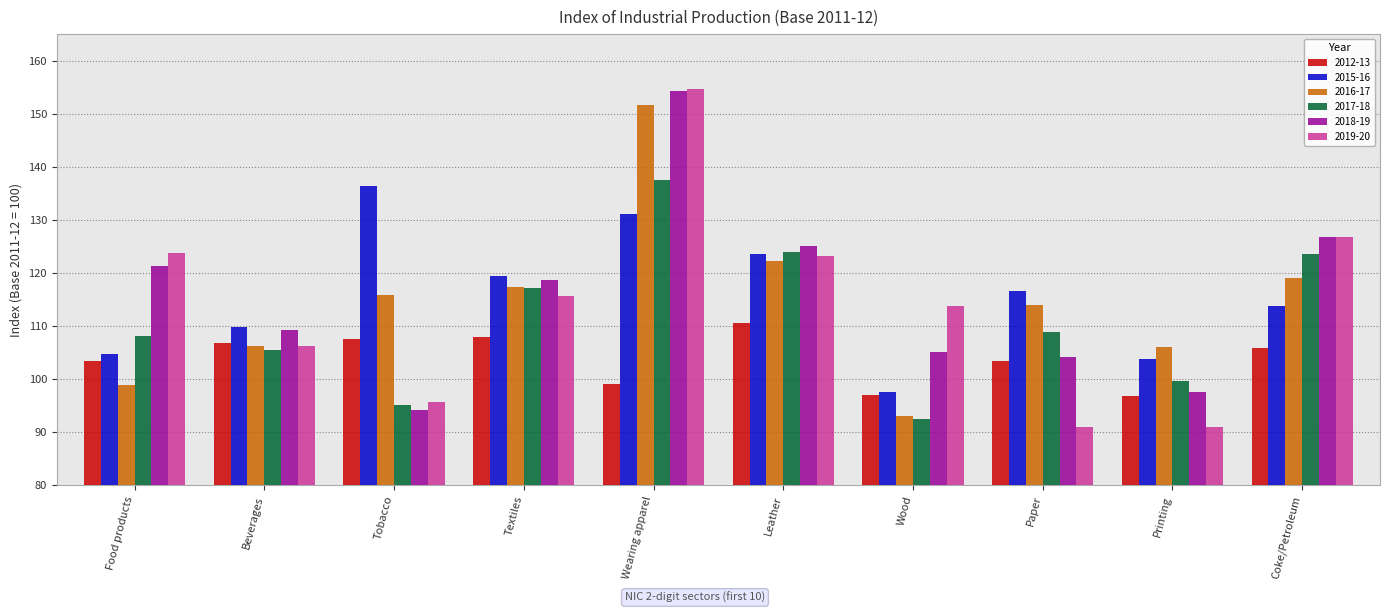

What is the minimum value shown in the chart?

90.9